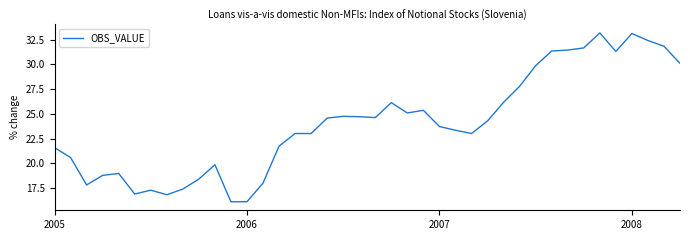

What is the greatest value displayed?

33.2